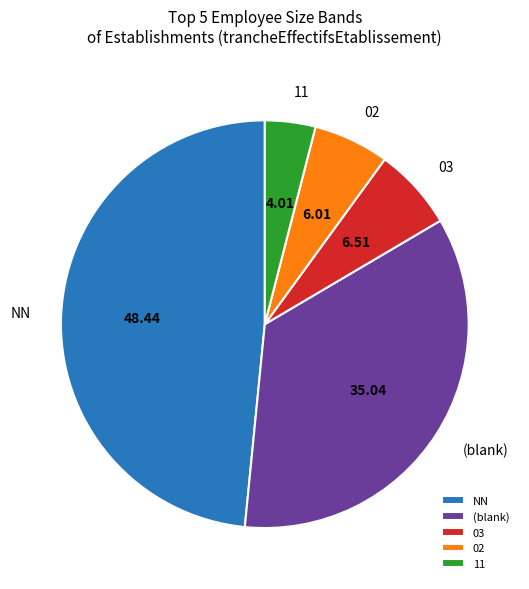

What is the largest slice in the pie chart?

NN